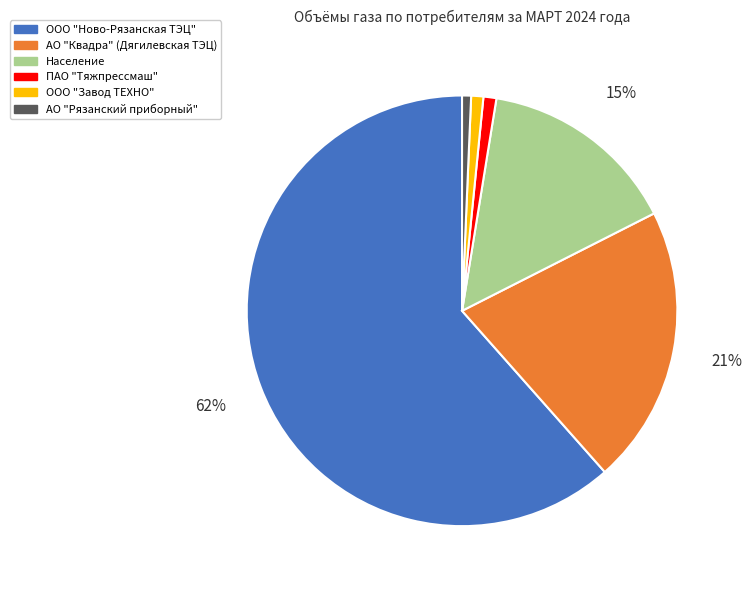

Which category has the biggest portion of the pie?

ООО "Ново-Рязанская ТЭЦ"